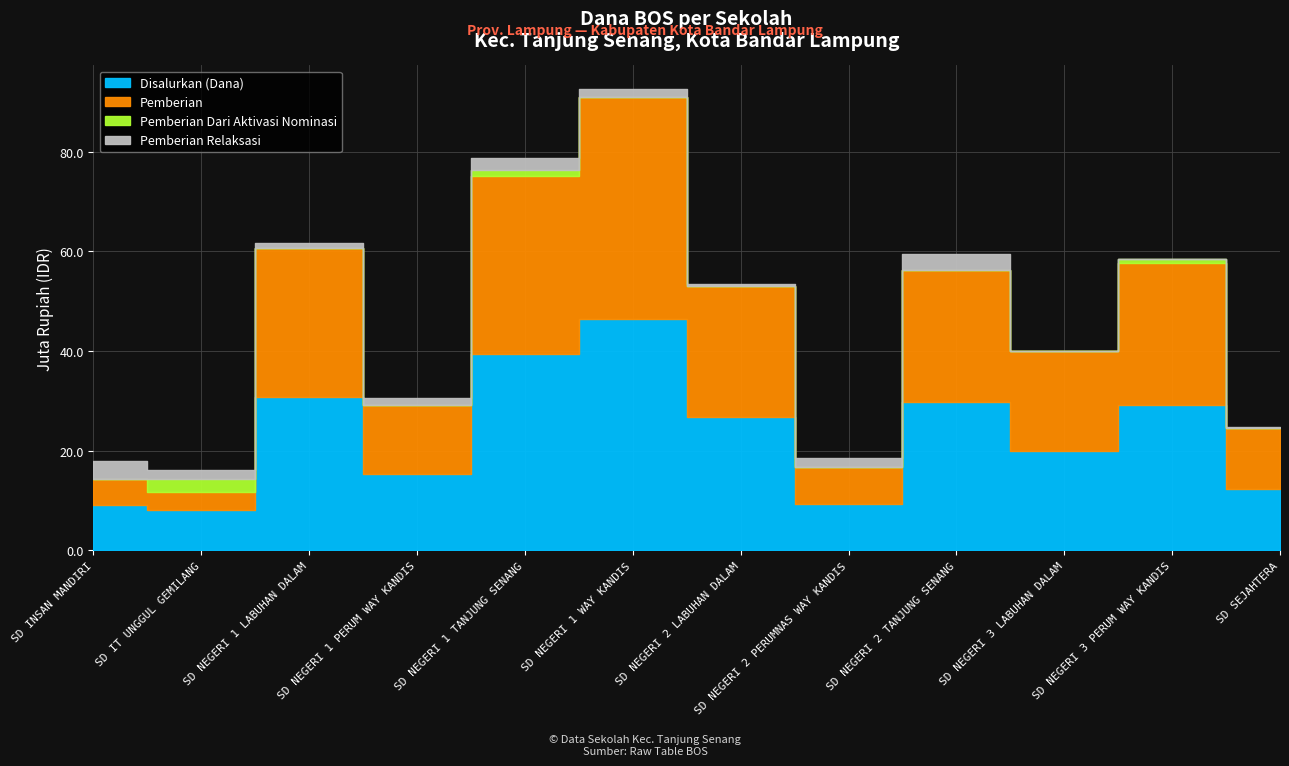

The Pemberian Dari Aktivasi Nominasi series shows -853490 at SD NEGERI 2 TANJUNG SENANG. True or false?

False